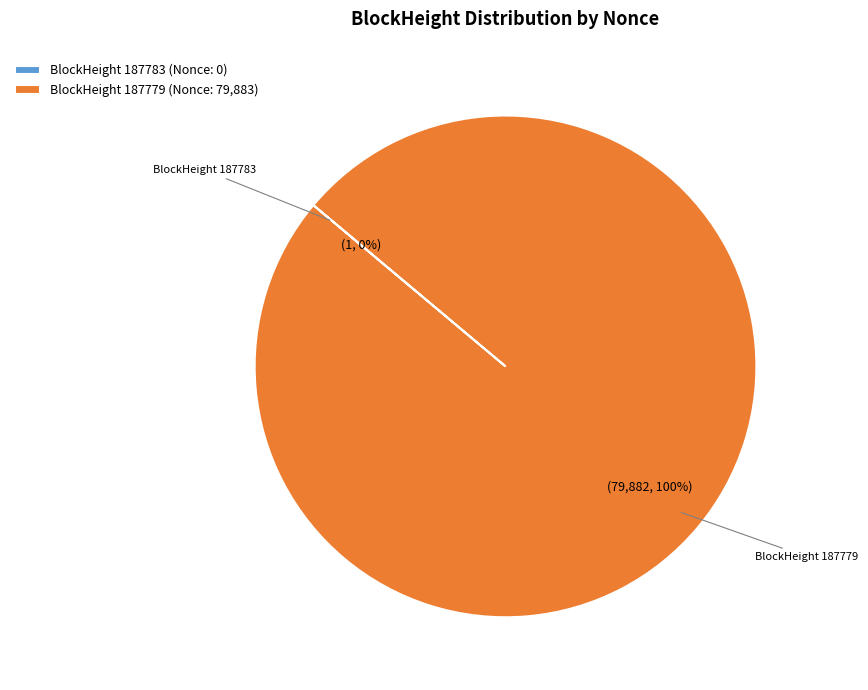

Is there a majority slice in this chart?

Yes